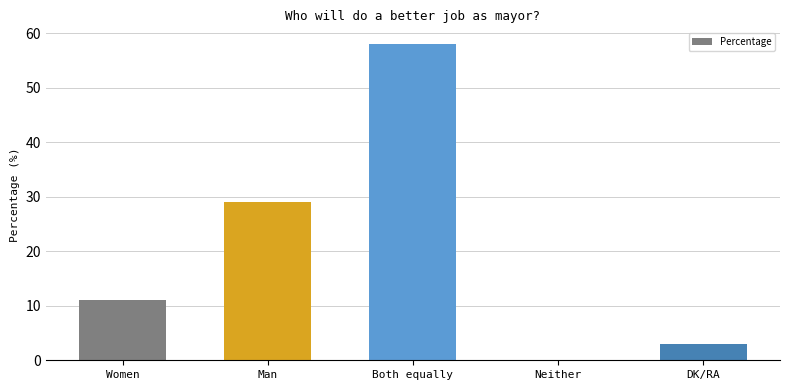

Reading left to right, transcribe all the data shown in this chart.

11	29	58	0	3